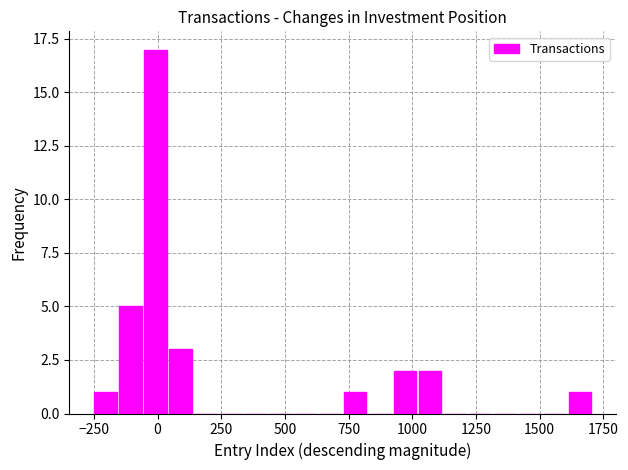

Around what value on the x-axis is the tallest bar? Give the approximate position of its centre, as read against the axis.

0